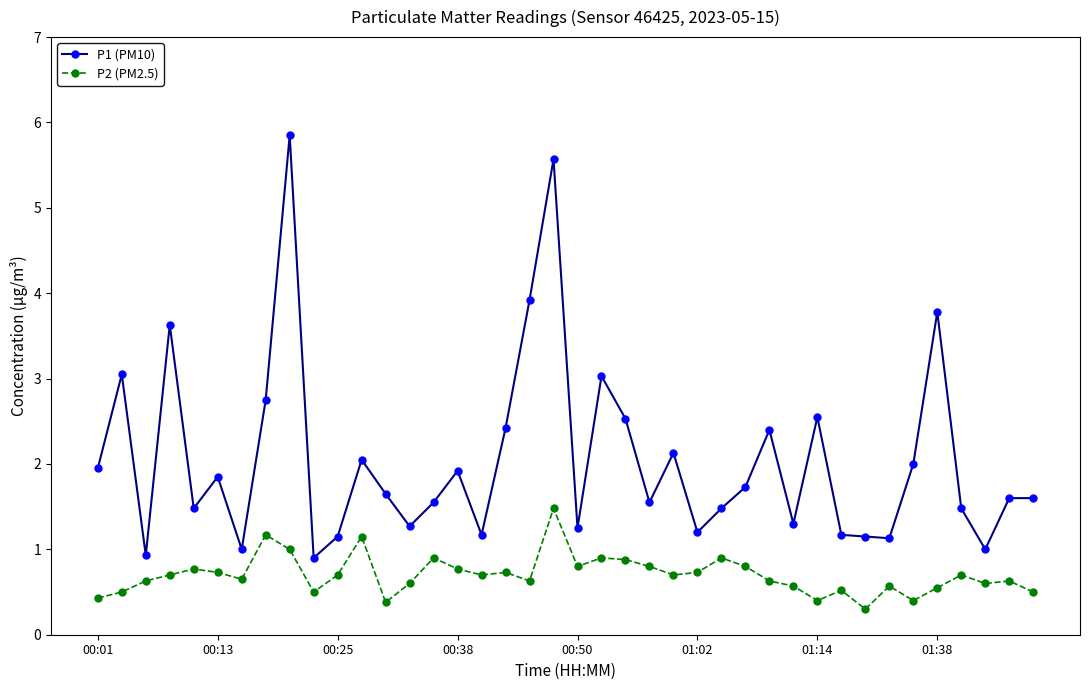

True or false: P2 (PM2.5) has more than 2 interior local peaks.

True